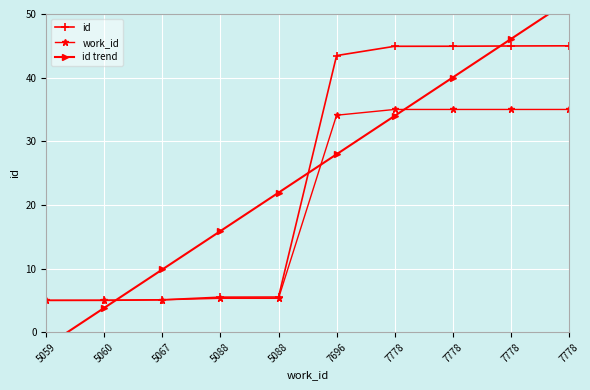

What is the total value across all series at 7778?

113.9